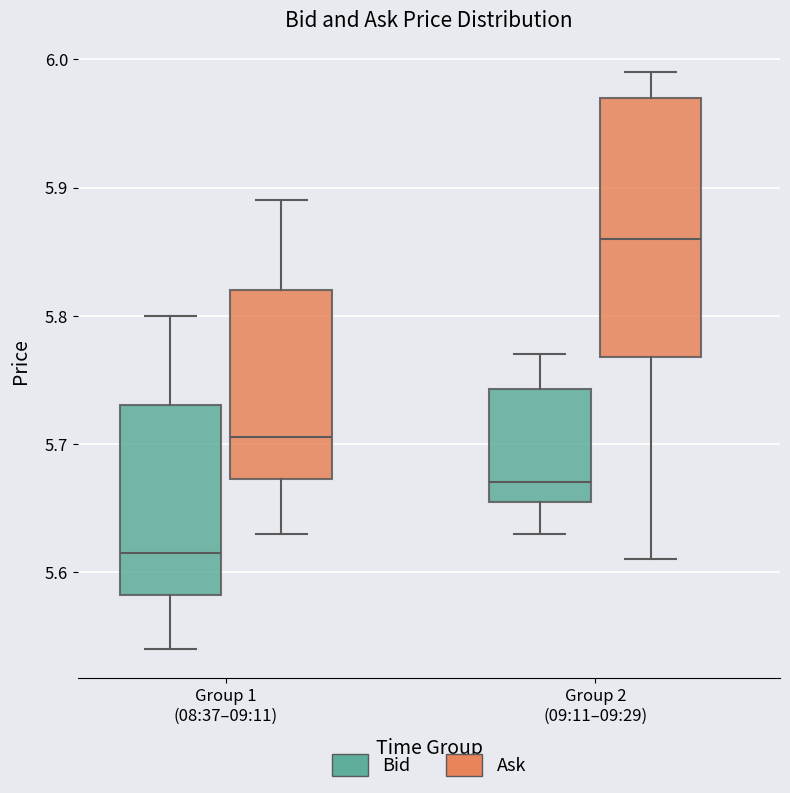

Which box has the lowest median line?

Group 1 (08:37–09:11) (Bid)